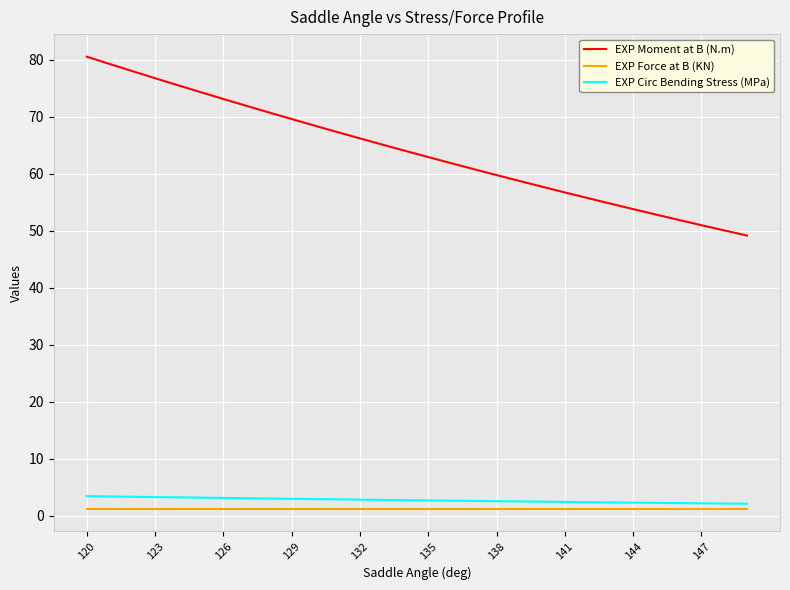

True or false: EXP Force at B (KN) and EXP Moment at B (N.m) intersect in this chart.

False